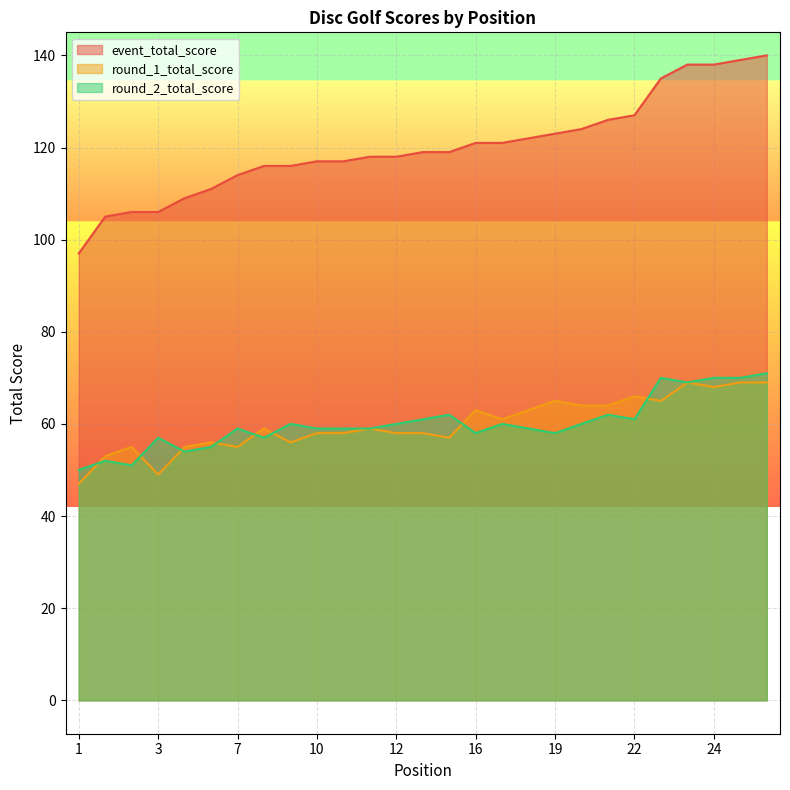

At which category is the sum across all series the highest?

27